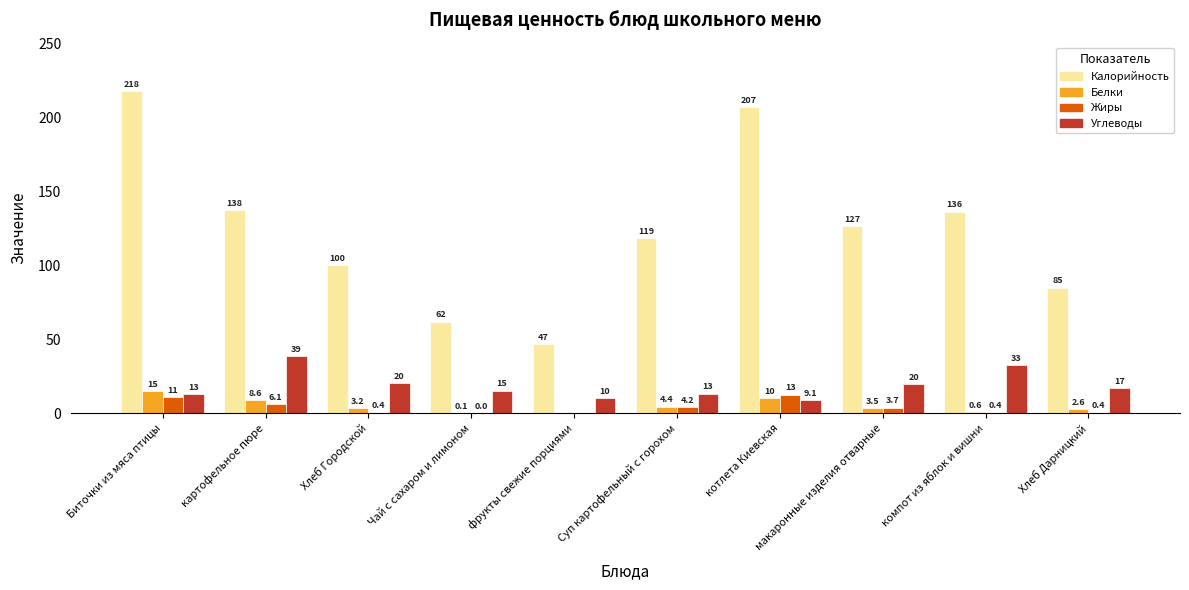

Where does the Белки series first go above 3?

Биточки из мяса птицы